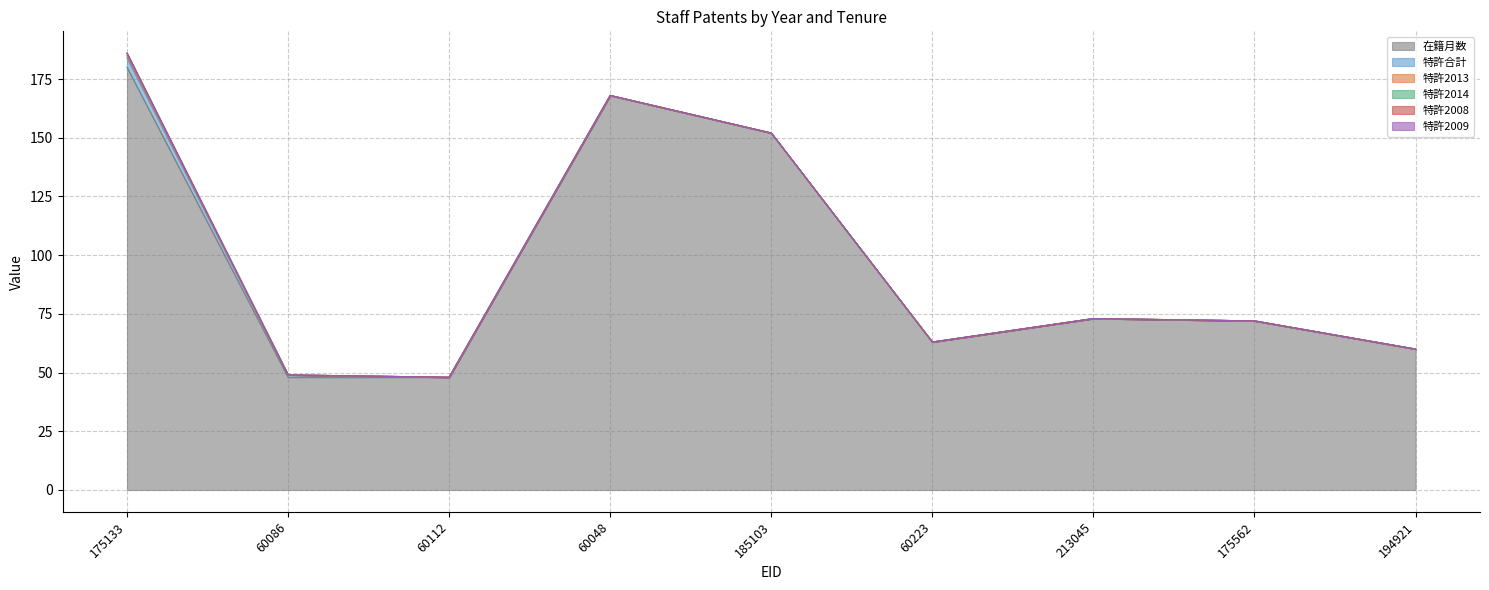

At which category is the sum across all series the highest?

175133